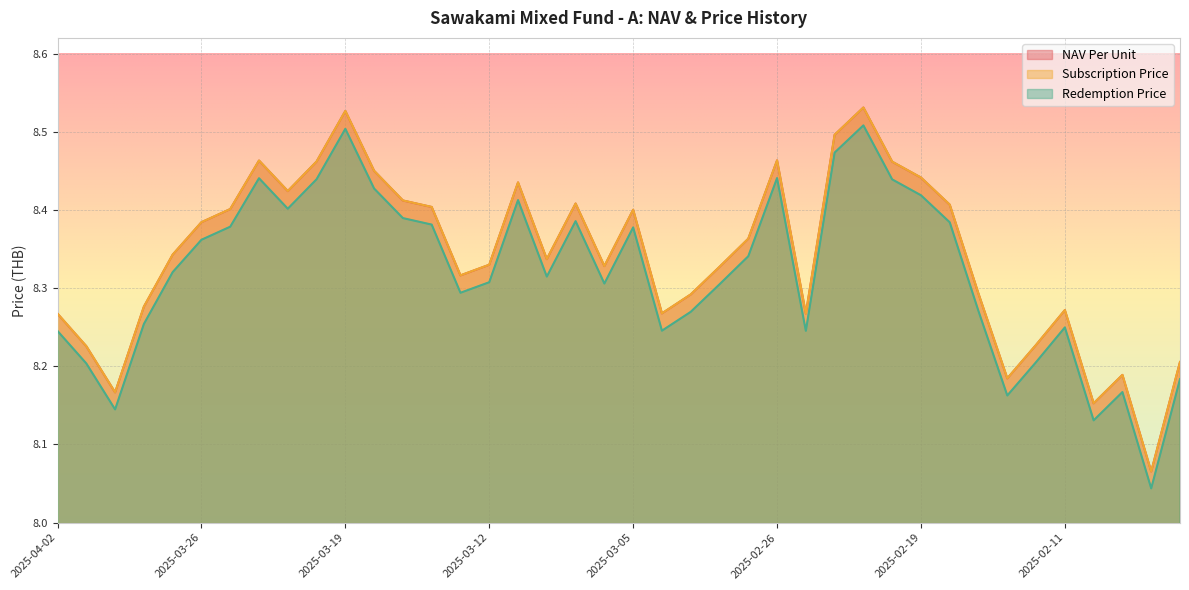

What position from the left is 2025-02-17?

33